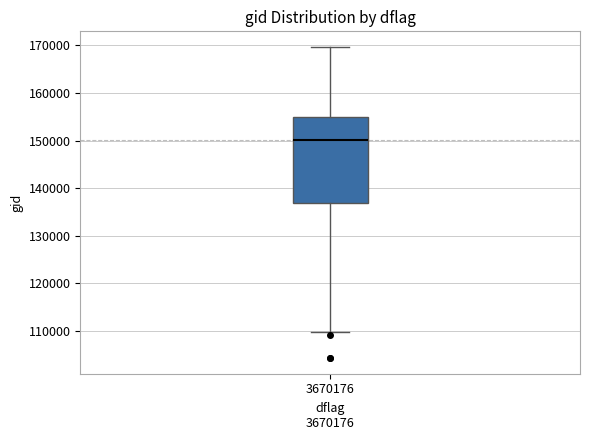

Transcribe this box plot: give where the median line is, the range the box spans, and where the two whiskers end, as read against the y-axis. The values are not printed on the chart, so give them approximately, as read against the axis.

median 150000, box 137000 to 155000, whiskers 110000 to 170000